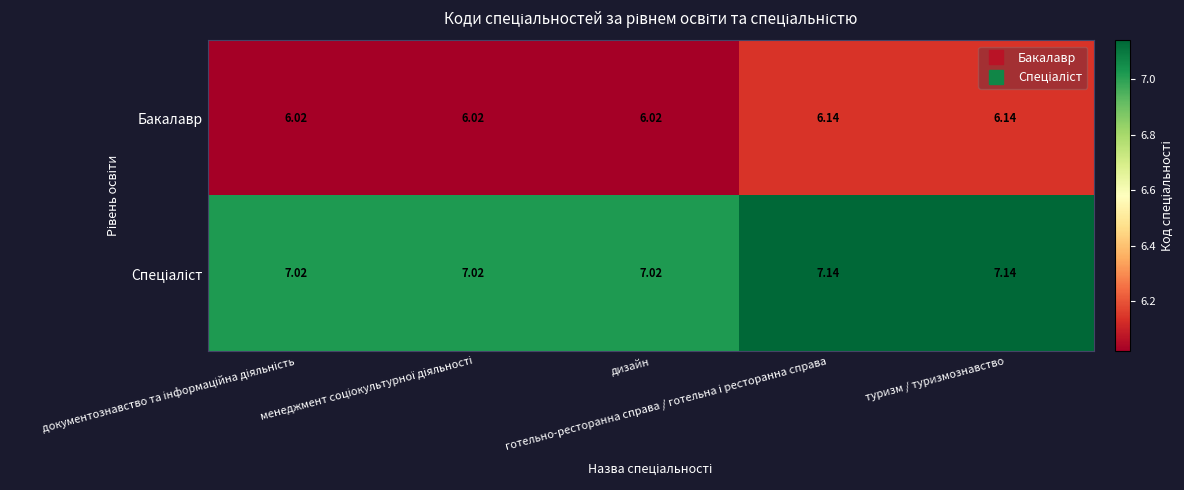

What is the minimum value shown in the chart?

6.0